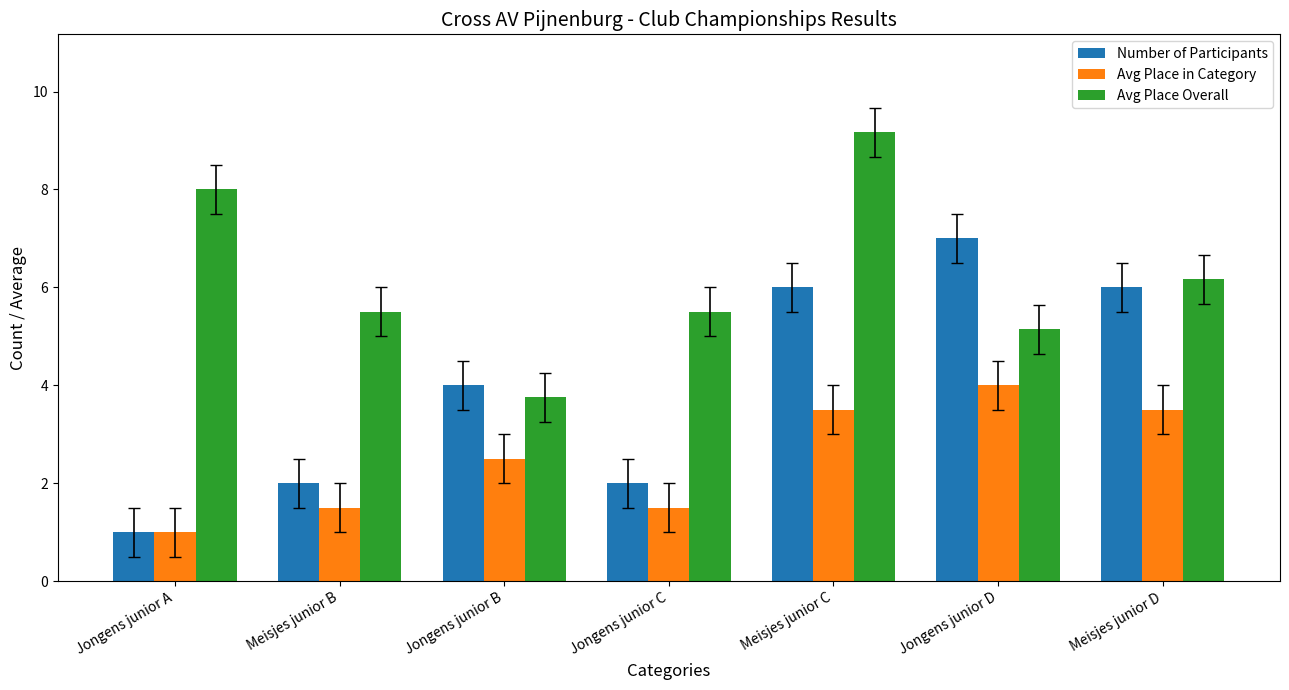

At which category is the sum across all series the highest?

Meisjes junior C